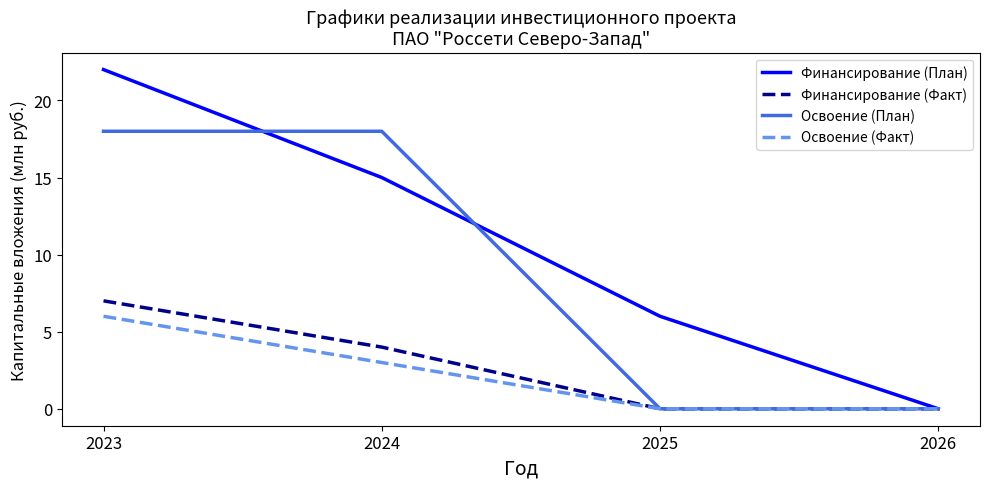

Which series has the largest range (max minus min)?

Финансирование (План)